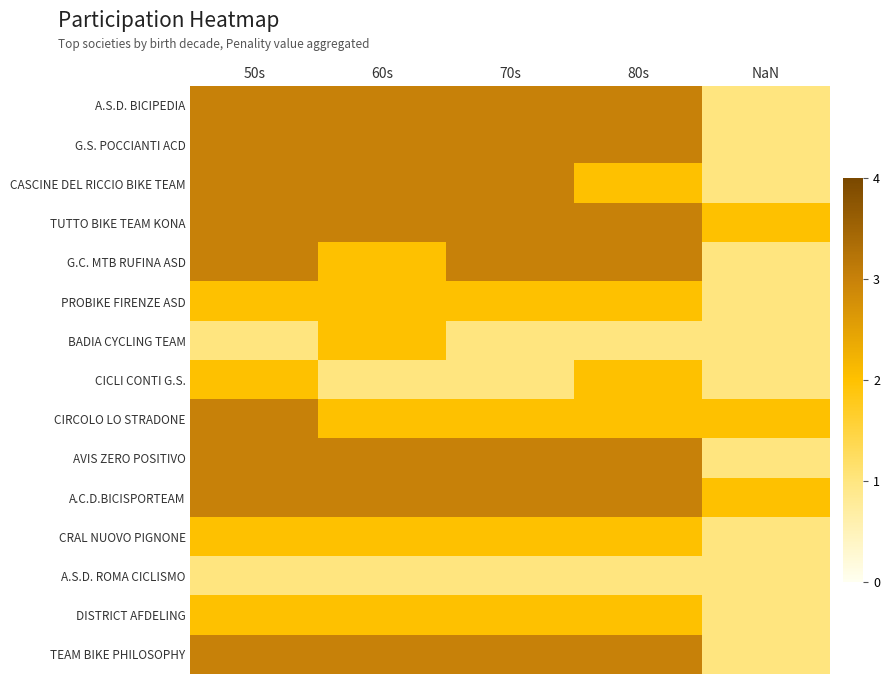

What is the minimum value shown in the chart?

1